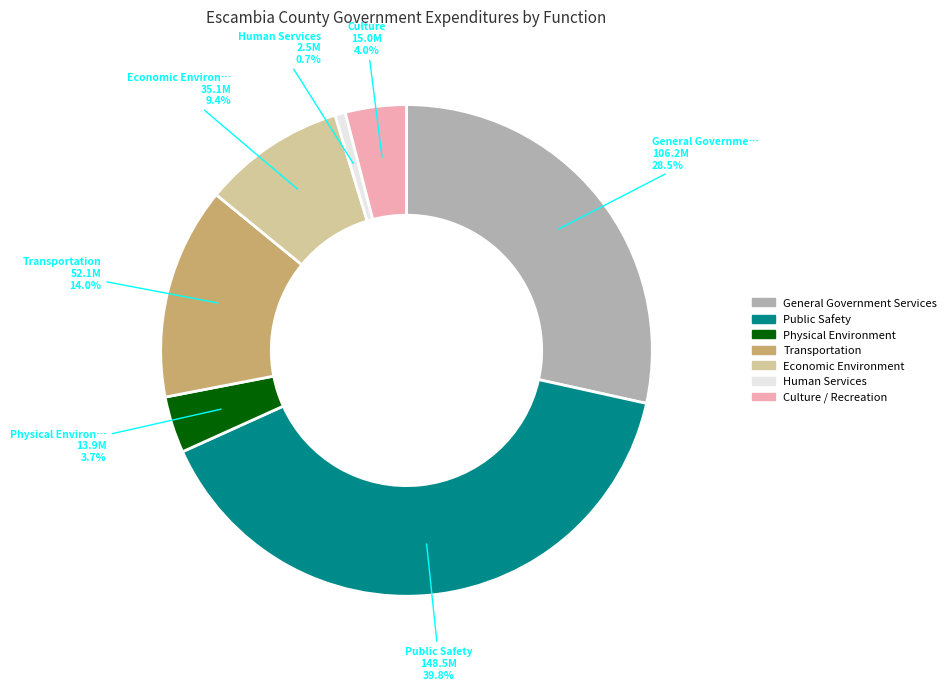

Which has a higher value, Public Safety or Human Services?

Public Safety